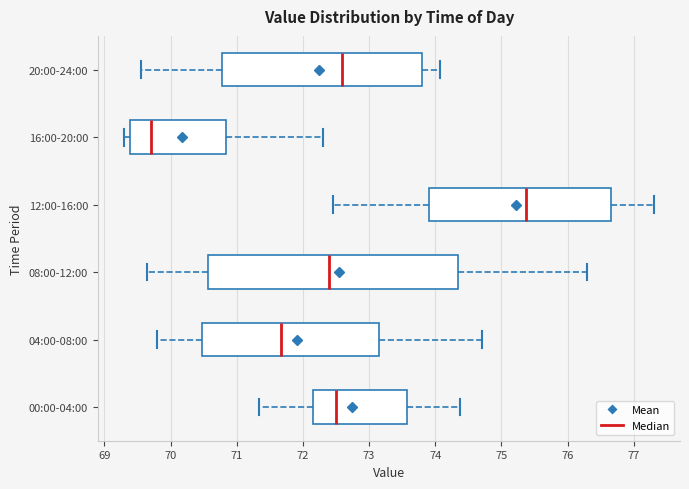

Reading bottom to top, read every box against the x-axis: the position of its median line, the range the box covers, and the ends of its whiskers. The values are not printed on the chart, so give them approximately, as read against the axis.

00:00-04:00: median 72.5, box 72.2 to 73.6, whiskers 71.3 to 74.4
04:00-08:00: median 71.7, box 70.5 to 73.2, whiskers 69.8 to 74.7
08:00-12:00: median 72.4, box 70.6 to 74.4, whiskers 69.7 to 76.3
12:00-16:00: median 75.4, box 73.9 to 76.7, whiskers 72.5 to 77.3
16:00-20:00: median 69.7, box 69.4 to 70.8, whiskers 69.3 to 72.3
20:00-24:00: median 72.6, box 70.8 to 73.8, whiskers 69.6 to 74.1